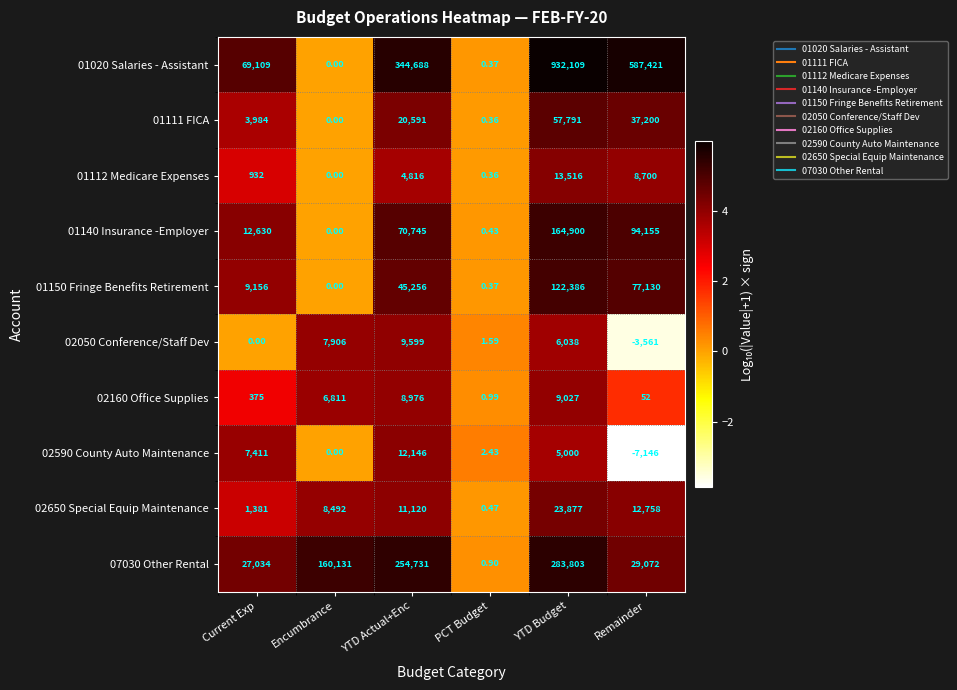

How many series are shown in this chart?

10